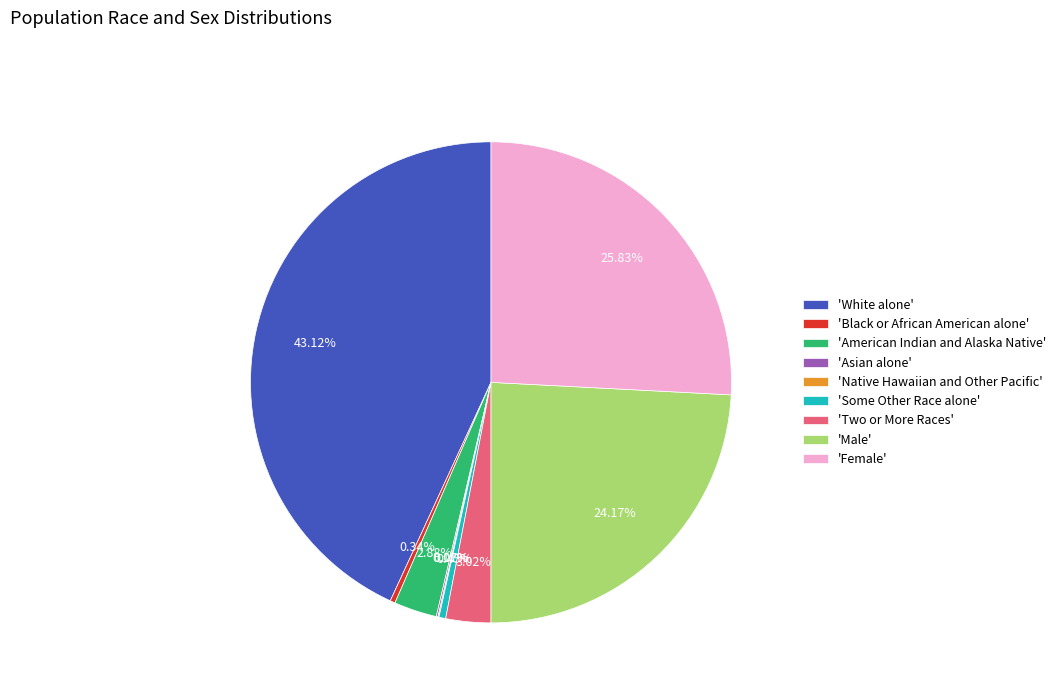

Approximately how many times larger is the value at 'Male' compared to 'White alone'?

0.6